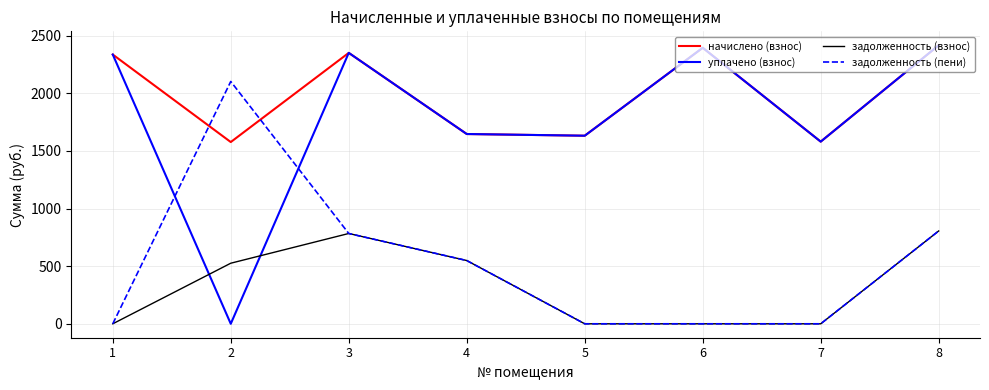

What is the highest value of the уплачено (взнос) series?

2415.9